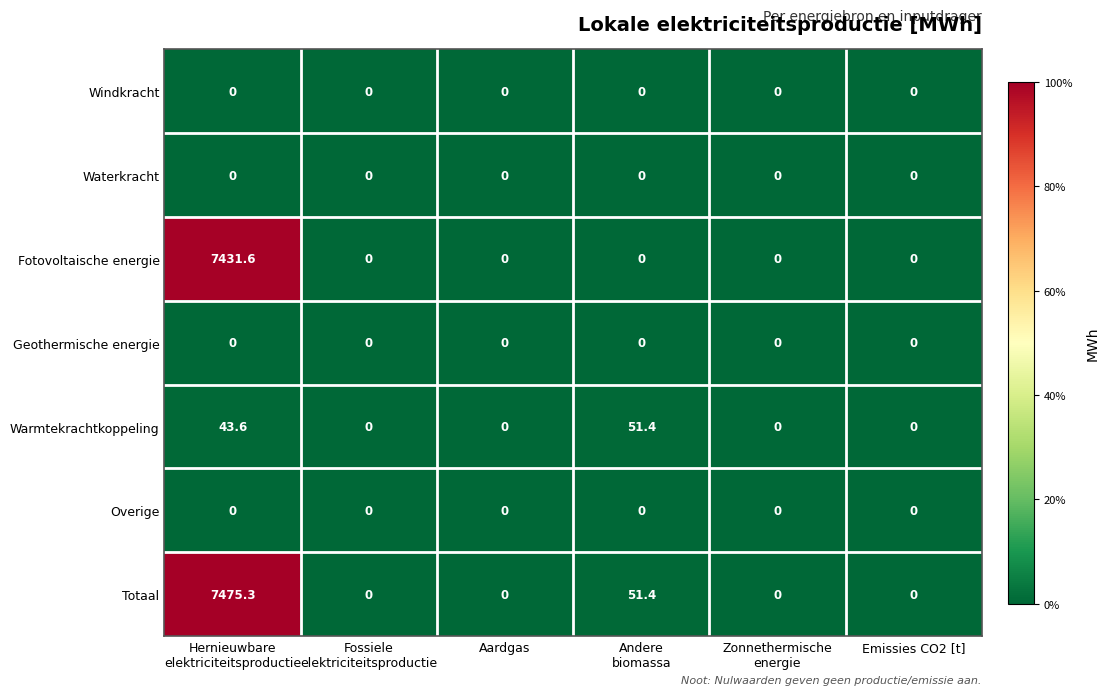

Which series has the largest total across all categories?

Totaal